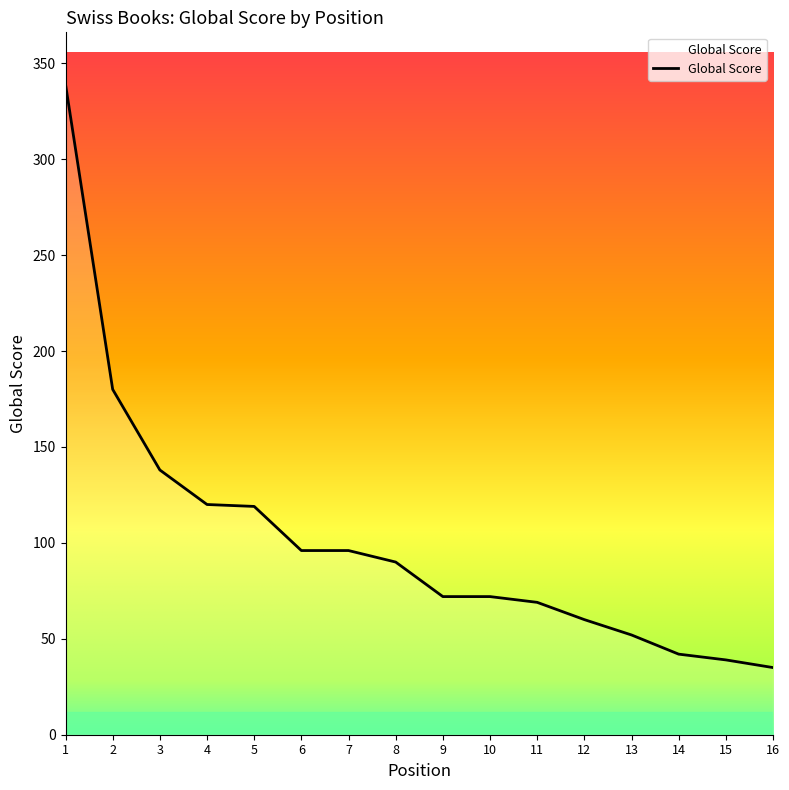

Between 12 and 7, which is larger?

7